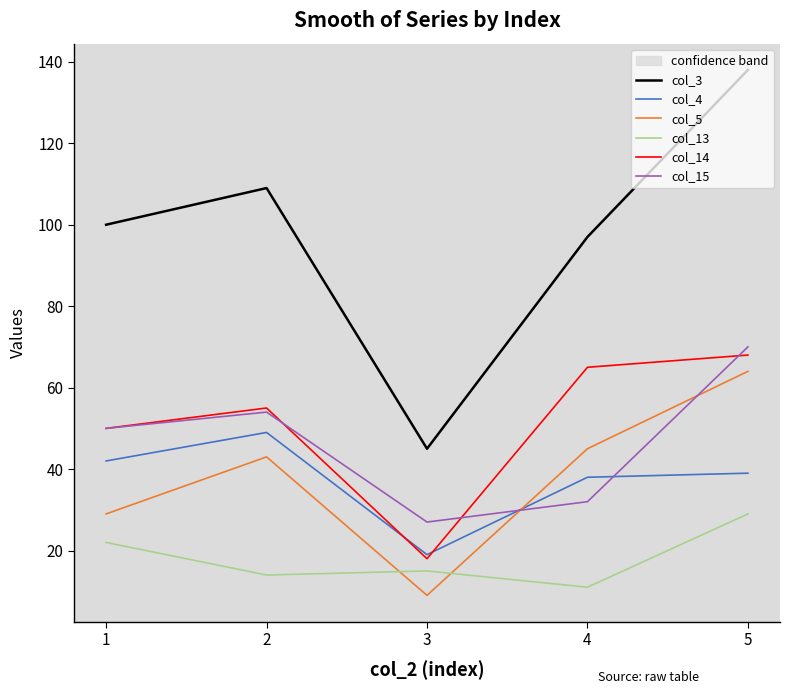

What is the maximum value for col_3?

138